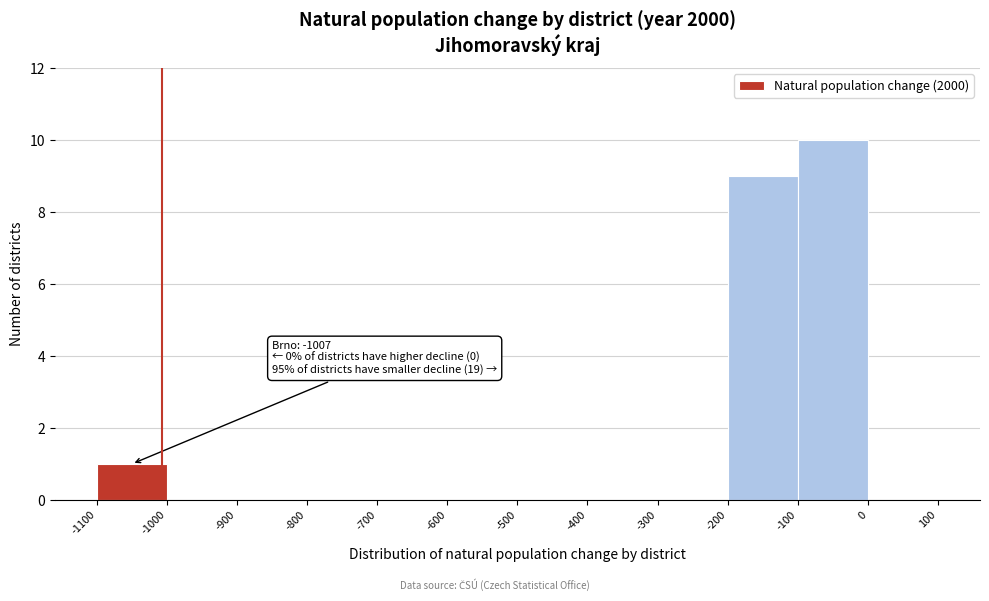

Over which range of the x-axis is the bar tallest?

-100 to 0